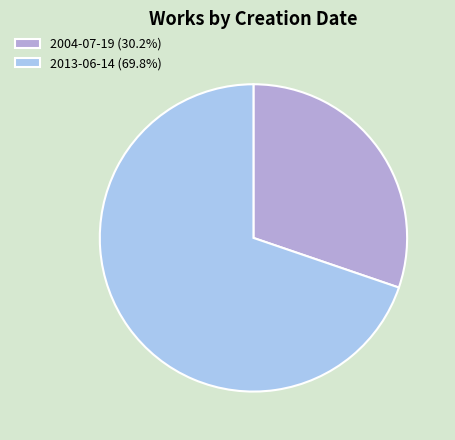

Do 2013-06-14 (69.8%) and 2004-07-19 (30.2%) together represent more than half of the pie?

Yes